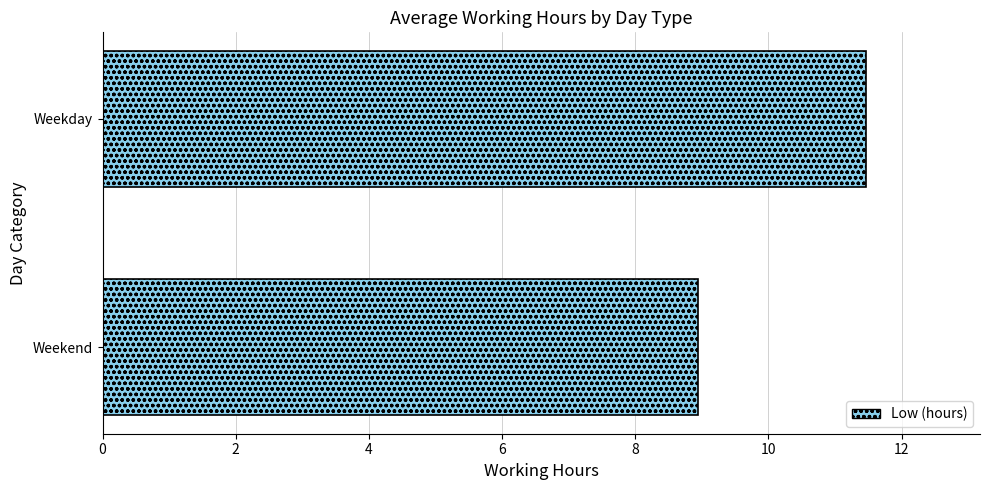

Is it true that the value at Weekday is 11.5?

True